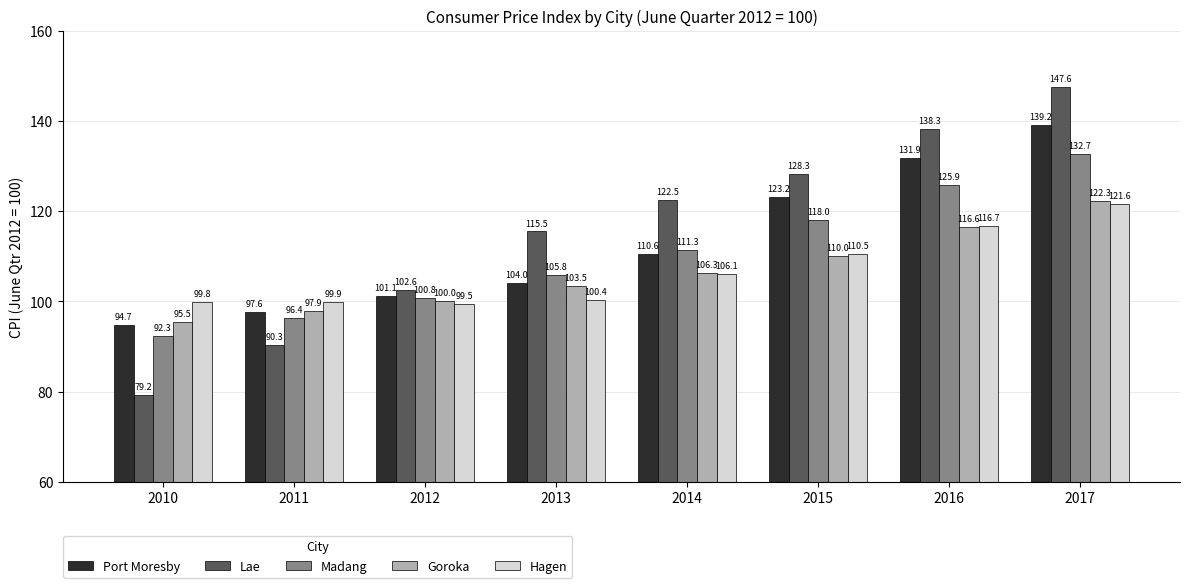

Reading left to right, transcribe all the data shown in this chart.

Port Moresby: 94.7	97.6	101.1	104.0	110.6	123.2	131.9	139.2
Lae: 79.2	90.3	102.6	115.5	122.5	128.3	138.3	147.6
Madang: 92.3	96.4	100.8	105.8	111.3	118.0	125.9	132.7
Goroka: 95.5	97.9	100.0	103.5	106.3	110.0	116.6	122.3
Hagen: 99.8	99.9	99.5	100.4	106.1	110.5	116.7	121.6